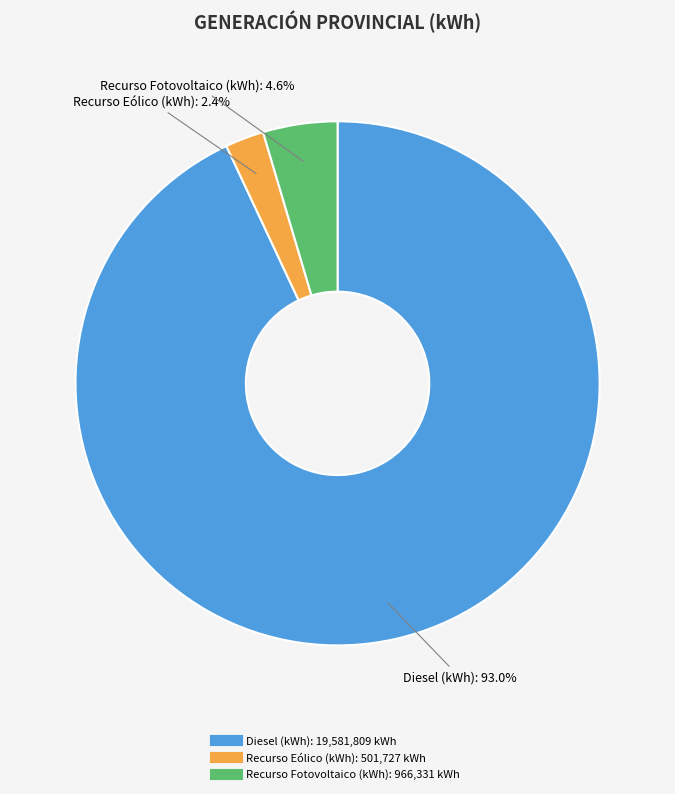

How many segments does this pie chart have?

3